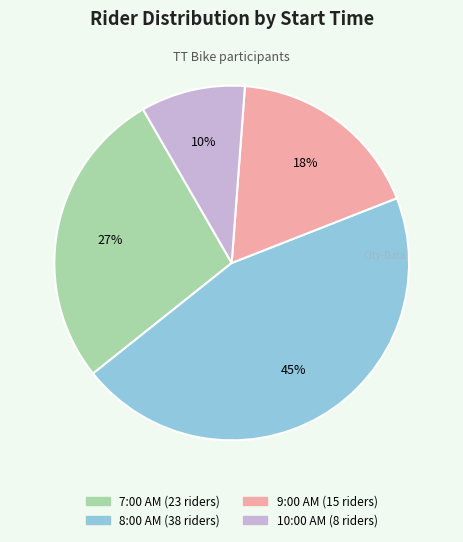

To the nearest percent, what is the average slice percentage?

25%